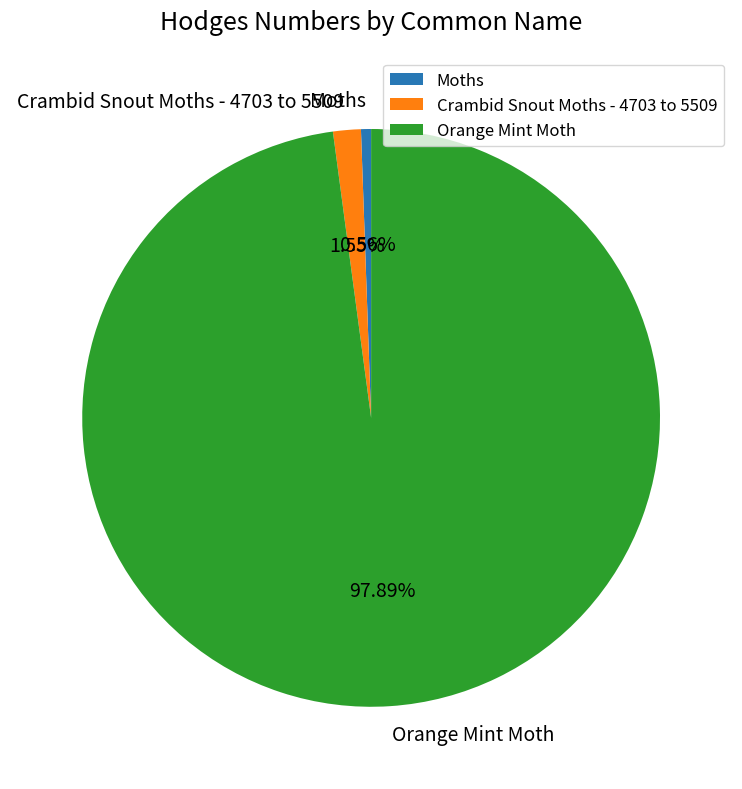

Does Crambid Snout Moths - 4703 to 5509 represent more than half of the total?

No